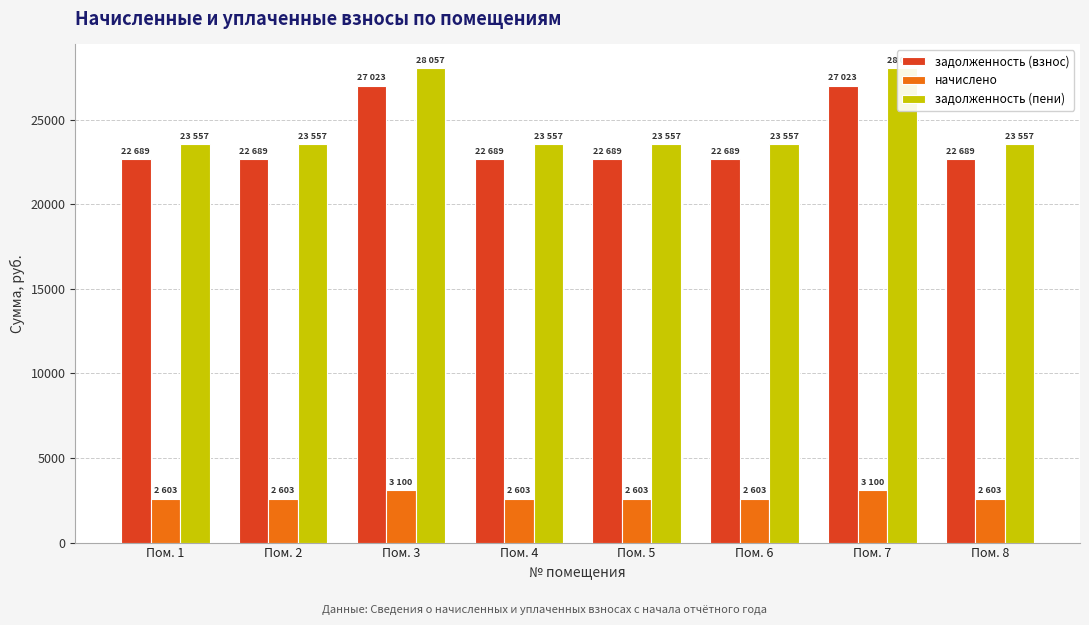

How many bars are there in total?

24